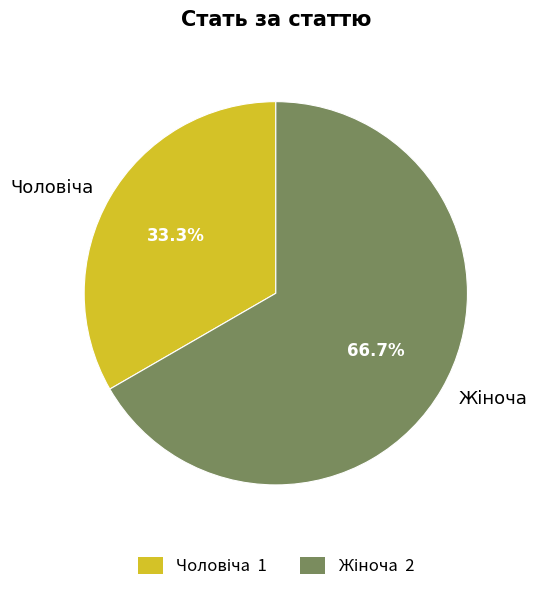

Is there a majority slice in this chart?

Yes